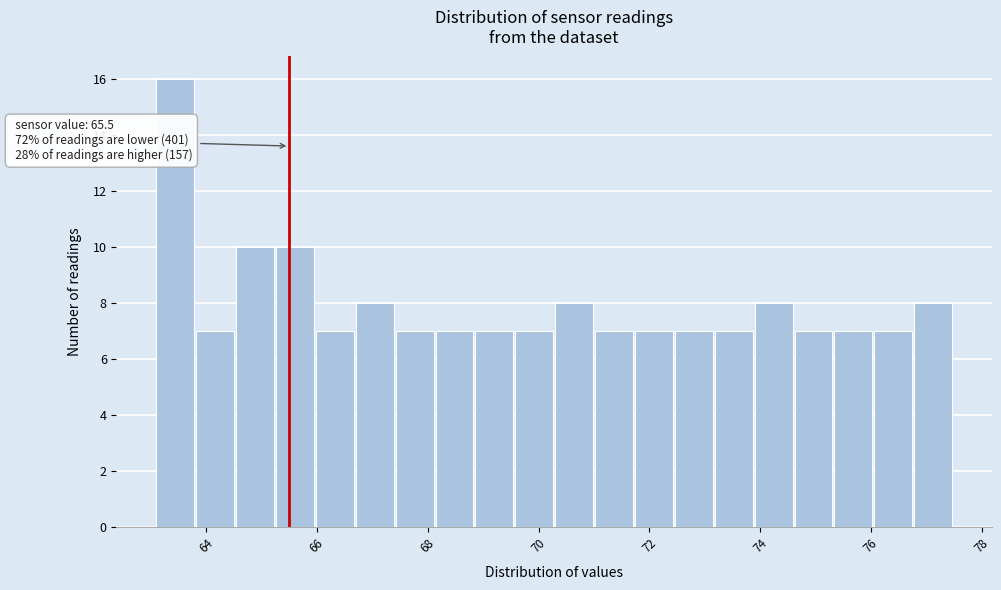

Read against the x-axis, roughly where is the centre of the tallest bar?

63.4